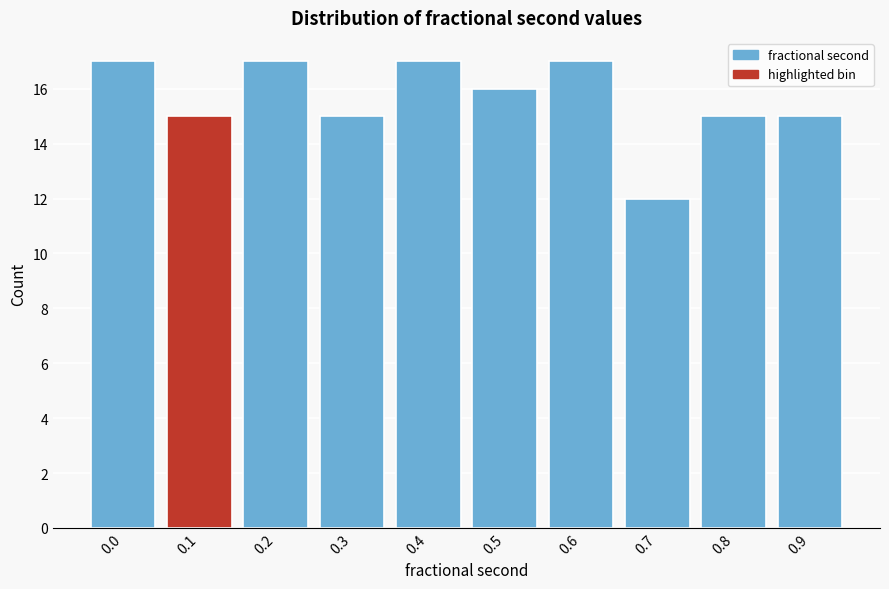

Reading right to left, list all the values displayed in this chart.

0.9=15	0.8=15	0.7=12	0.6=17	0.5=16	0.4=17	0.3=15	0.2=17	0.1=15	0.0=17